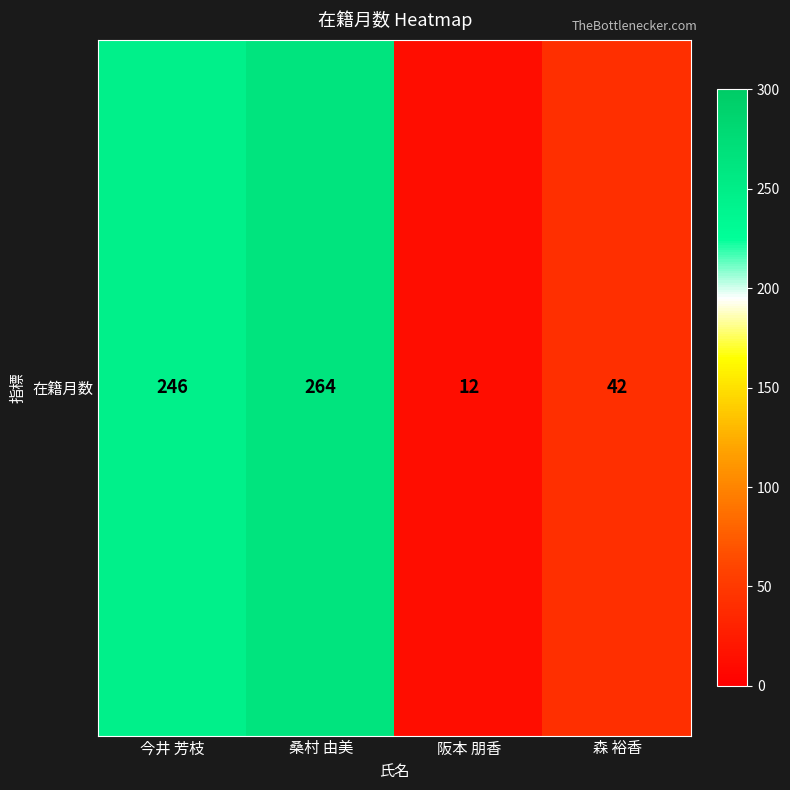

What value does the data have at 森 裕香, to the nearest 50?

50